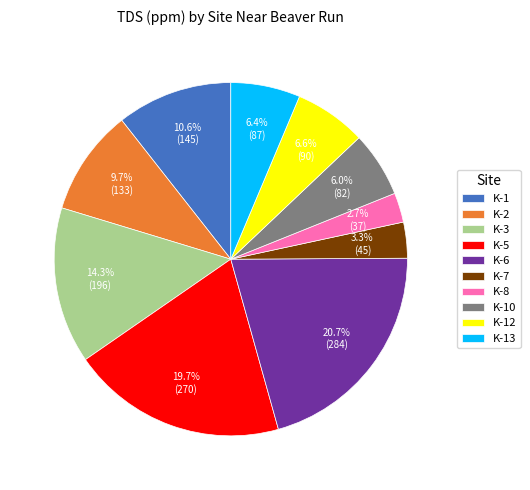

What is the ratio of the value at K-8 to the value at K-6?

0.1